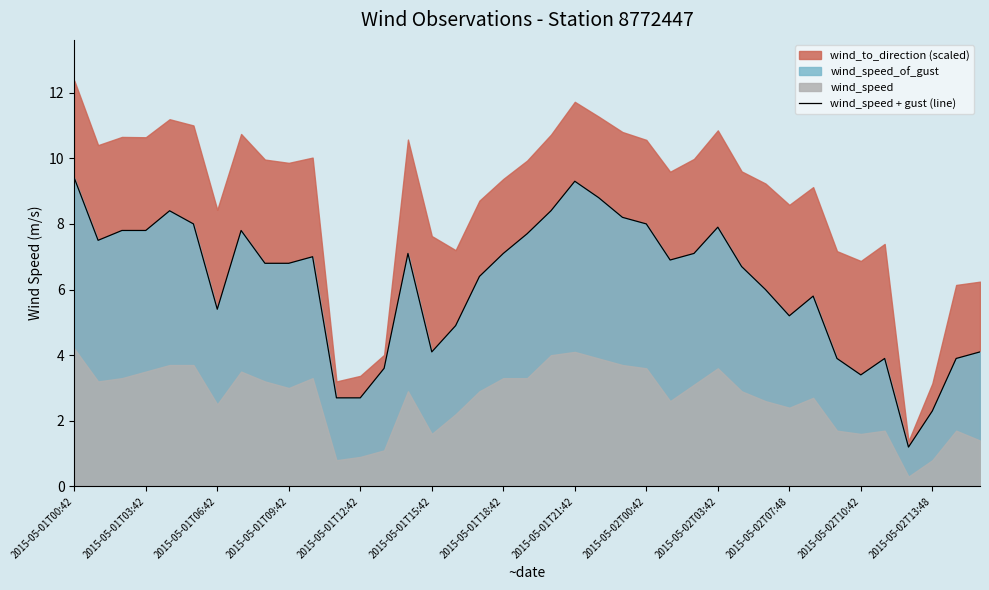

What is the highest value of the wind_speed + gust (line) series?

9.4